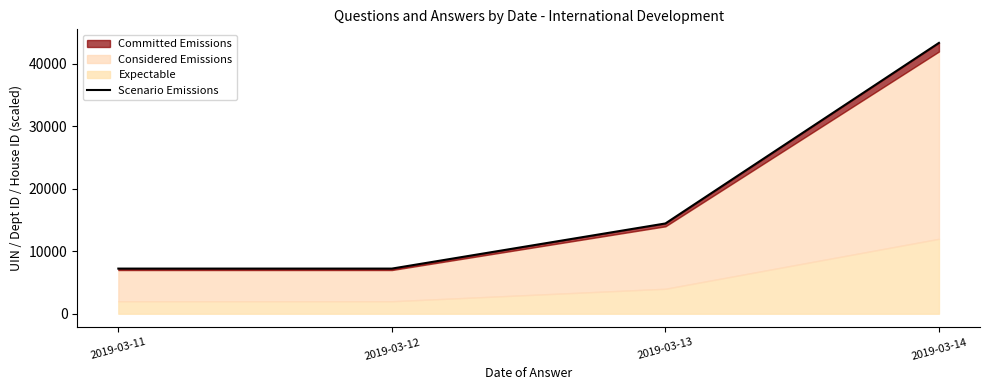

Reading right to left, extract all data points from this chart.

43381.4	14458.3	7229.7	7229.1